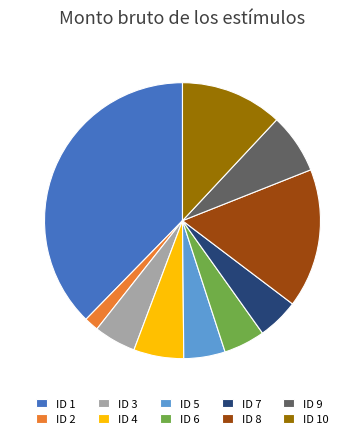

Do ID 7 and ID 8 together represent more than half of the pie?

No